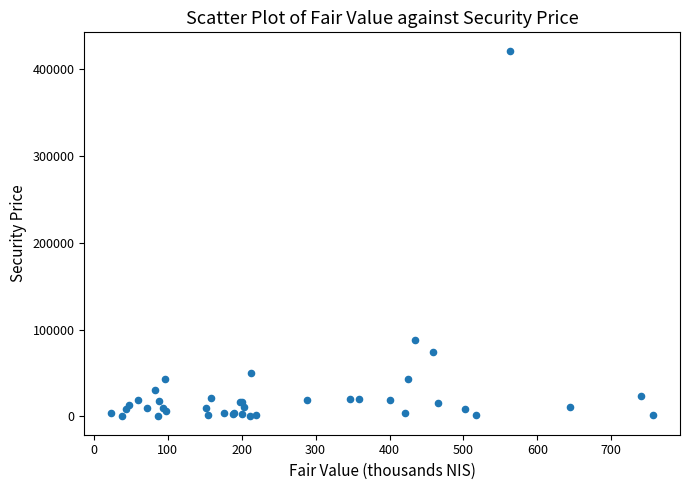

What Y value in the scatter plot is closest to 210638?

88594.0